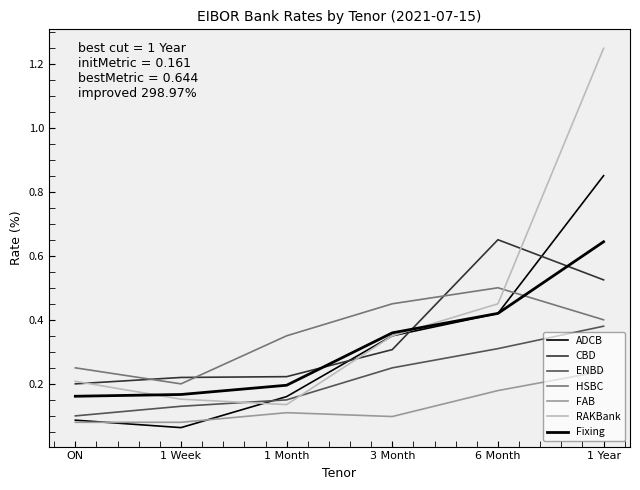

What is the label of the 1st point from the left?

ON